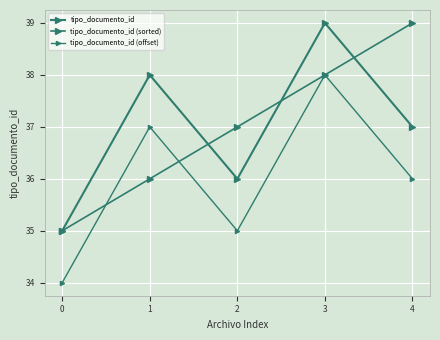

Rank the series at 2 from lowest to highest value.

tipo_documento_id (offset), tipo_documento_id, tipo_documento_id (sorted)